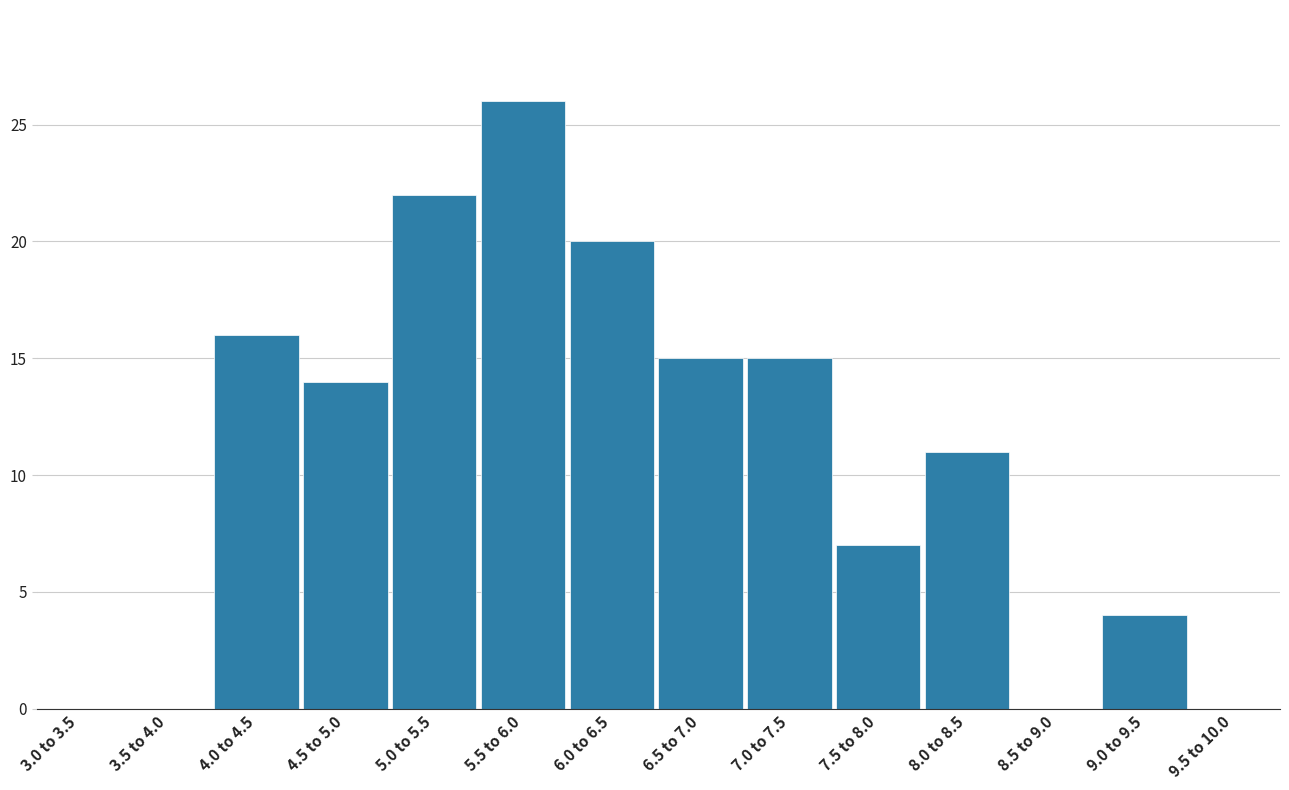

Reading left to right, list all the values displayed in this chart.

3.0 to 3.5=0	3.5 to 4.0=0	4.0 to 4.5=16	4.5 to 5.0=14	5.0 to 5.5=22	5.5 to 6.0=26	6.0 to 6.5=20	6.5 to 7.0=15	7.0 to 7.5=15	7.5 to 8.0=7	8.0 to 8.5=11	8.5 to 9.0=0	9.0 to 9.5=4	9.5 to 10.0=0